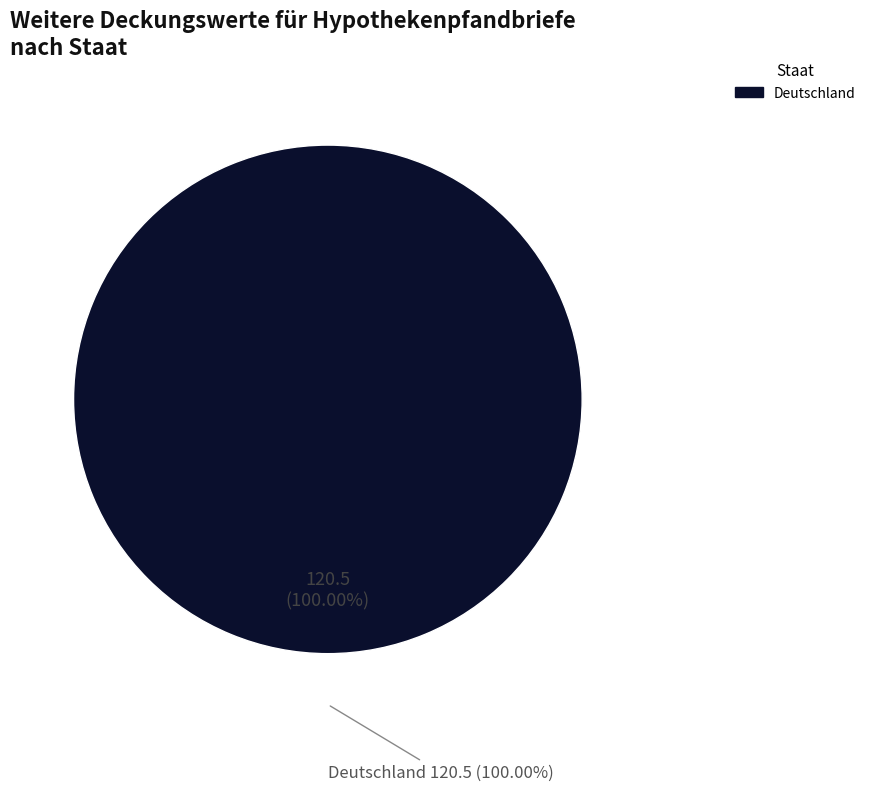

Which slice represents more than half of the pie?

Deutschland